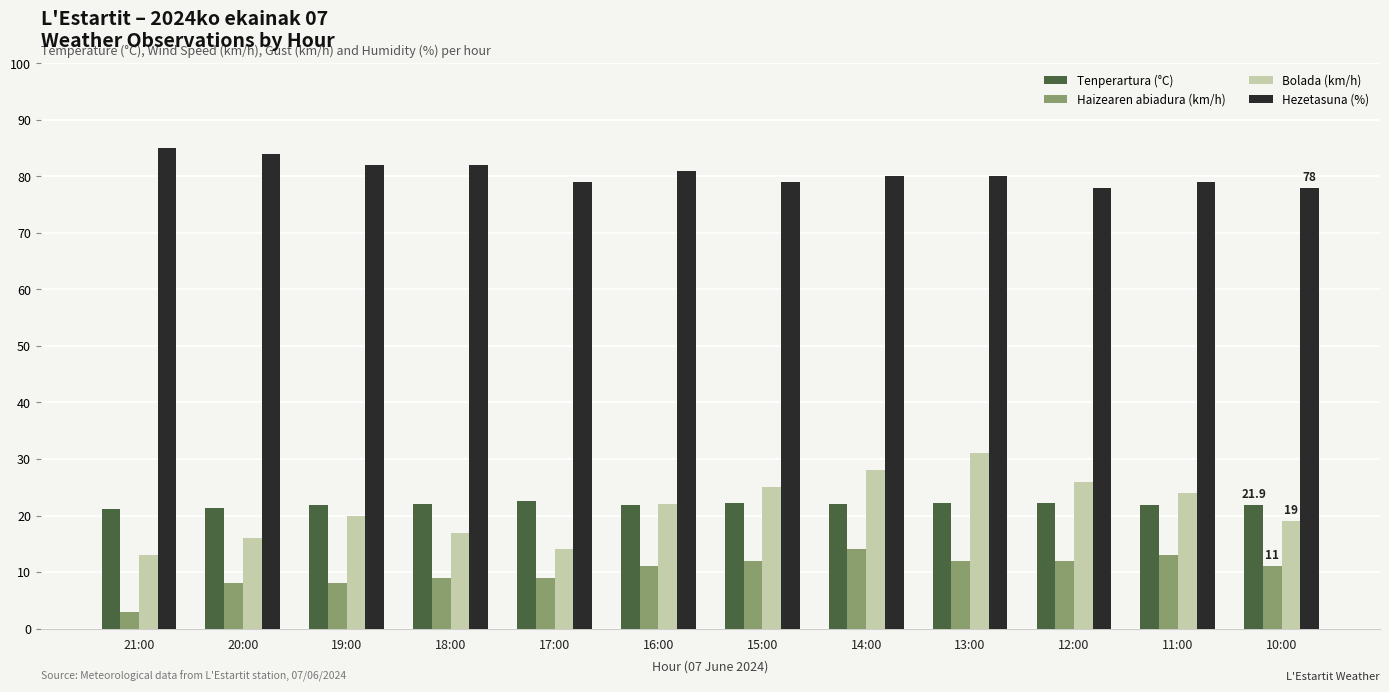

What is the smallest value displayed?

3.0